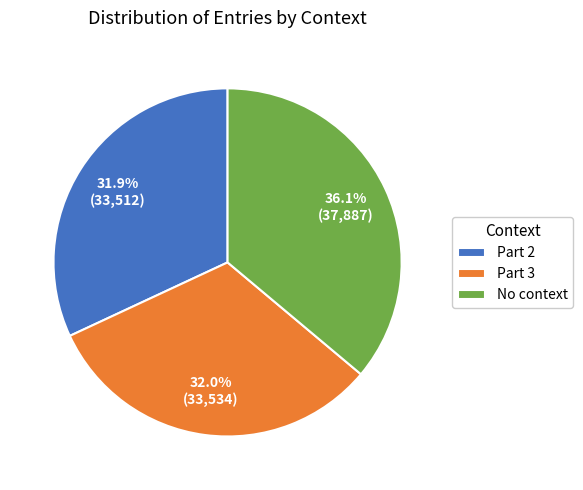

Between No context and Part 3, which is larger?

No context